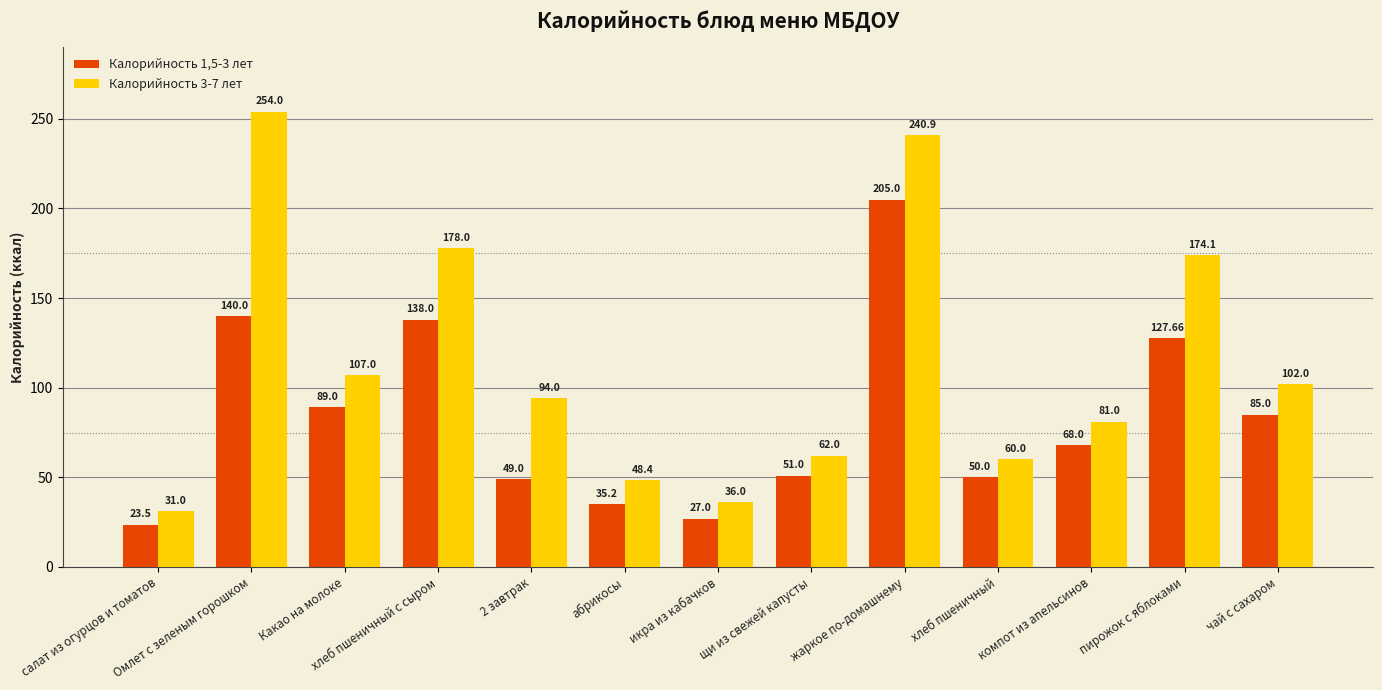

What is the sum of the Калорийность 3-7 лет values at компот из апельсинов and 2 завтрак?

175.0